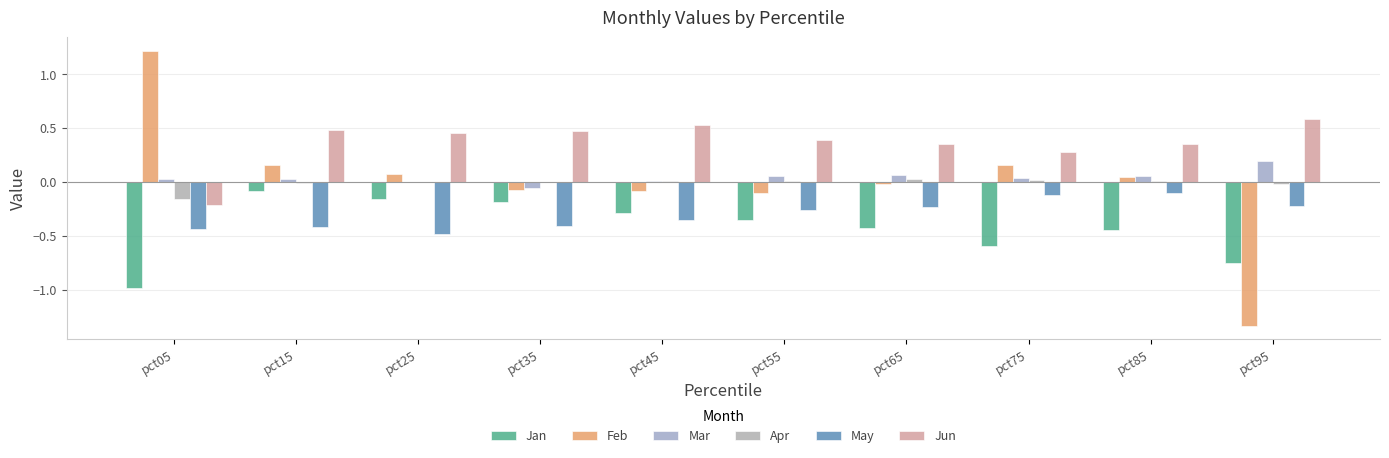

List the series in order of their peak value, lowest first.

May, Jan, Apr, Mar, Jun, Feb